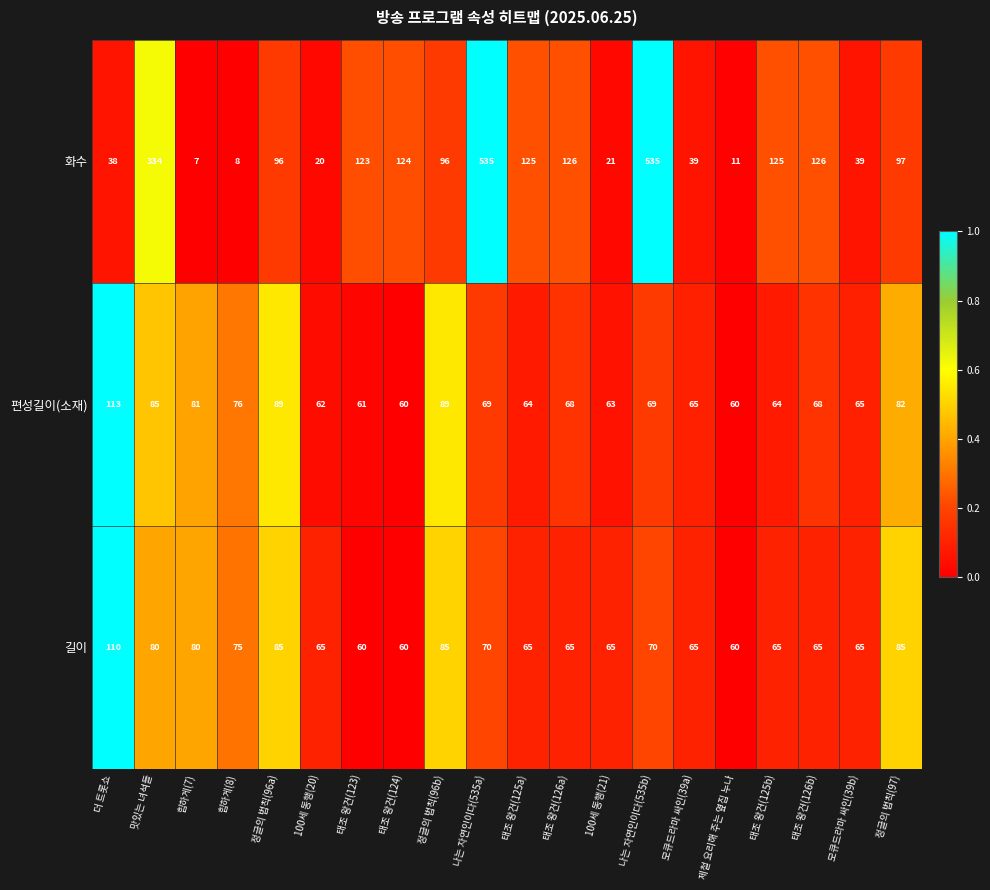

Between 더 트롯쇼 and 정글의 법칙(97), which series saw the biggest shift?

화수